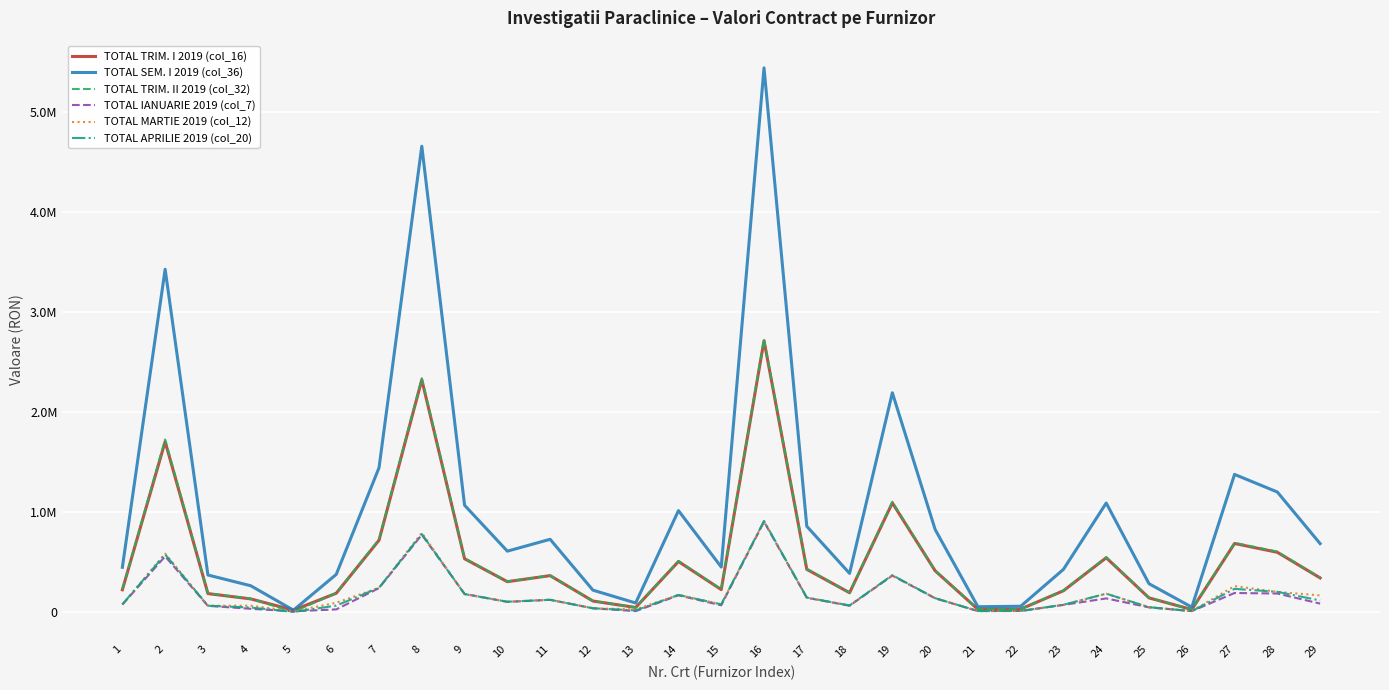

Does the chart have visible grid lines?

Yes